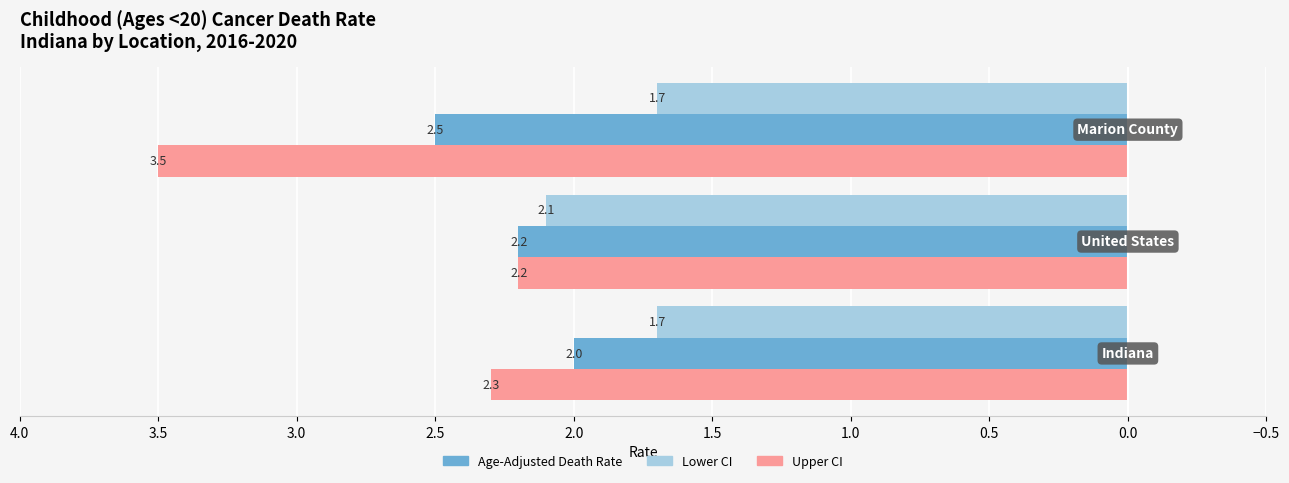

Which series has the largest range (max minus min)?

Upper CI